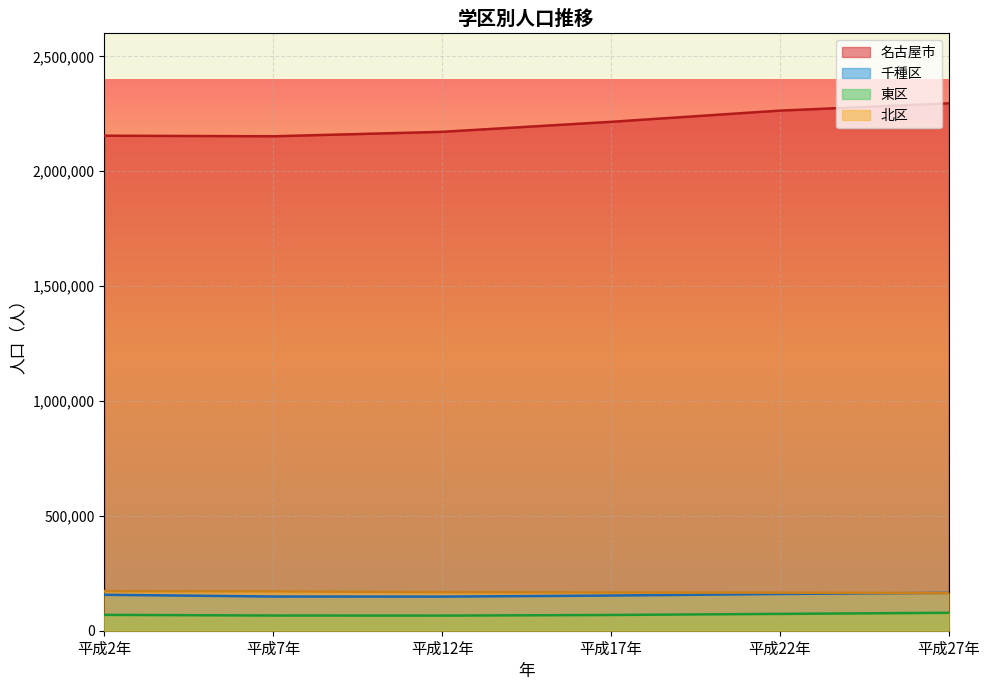

Is the value of 平成27年 at 東区 greater than the value of 平成17年 at 東区?

Yes